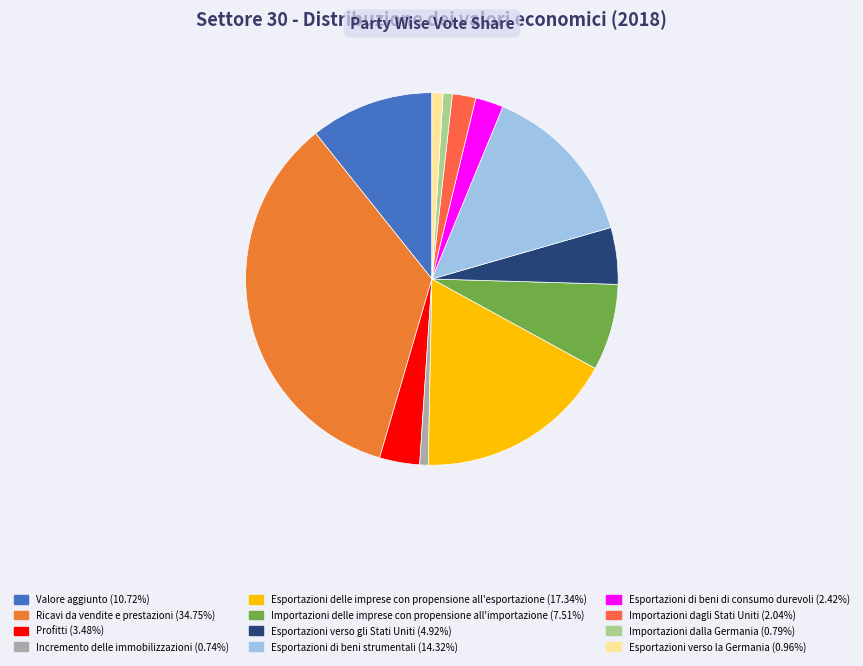

How many slices are in this pie chart?

12